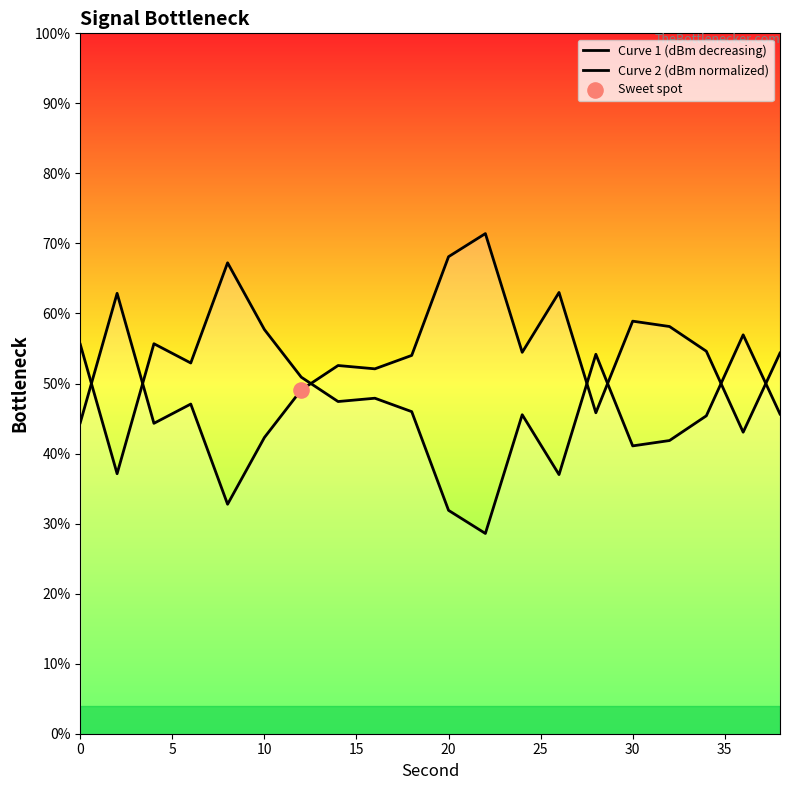

What are all the series names shown in the legend?

Curve 1 (dBm decreasing), Curve 2 (dBm normalized)